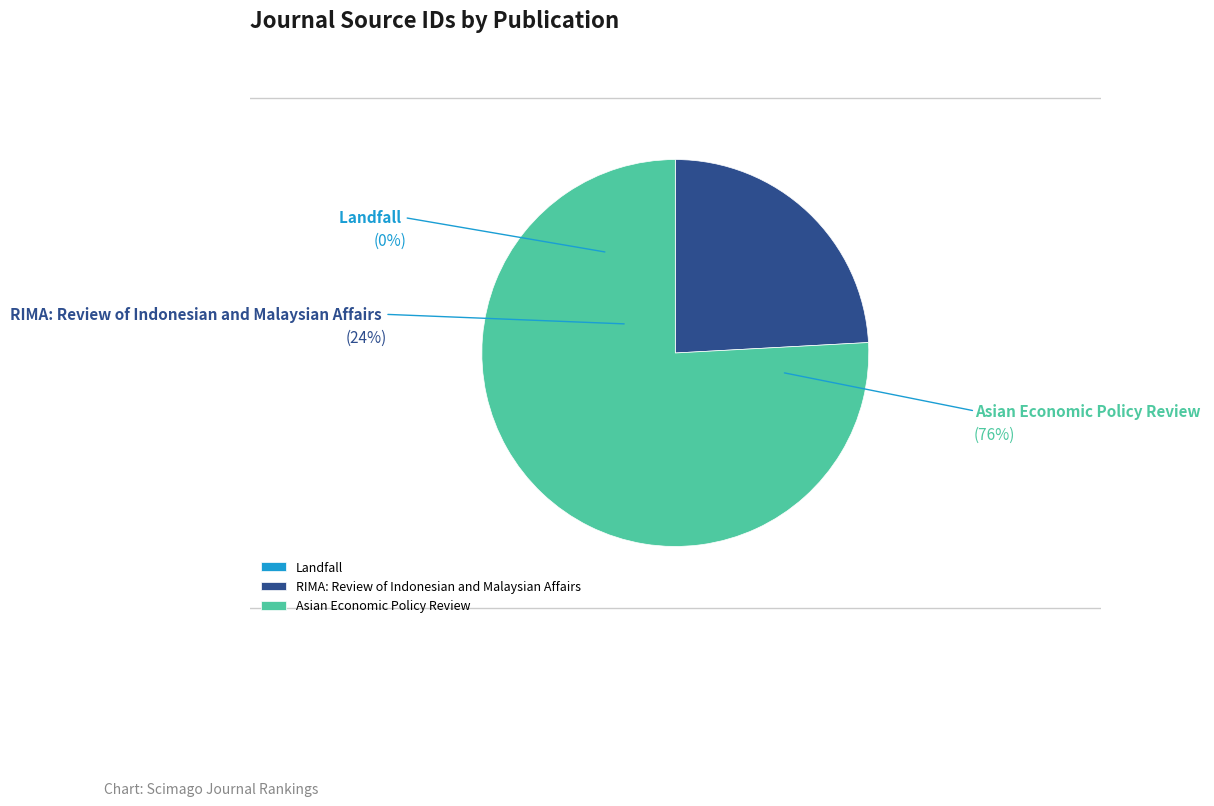

Rank the categories by value from lowest to highest.

Landfall, RIMA: Review of Indonesian and Malaysian Affairs, Asian Economic Policy Review